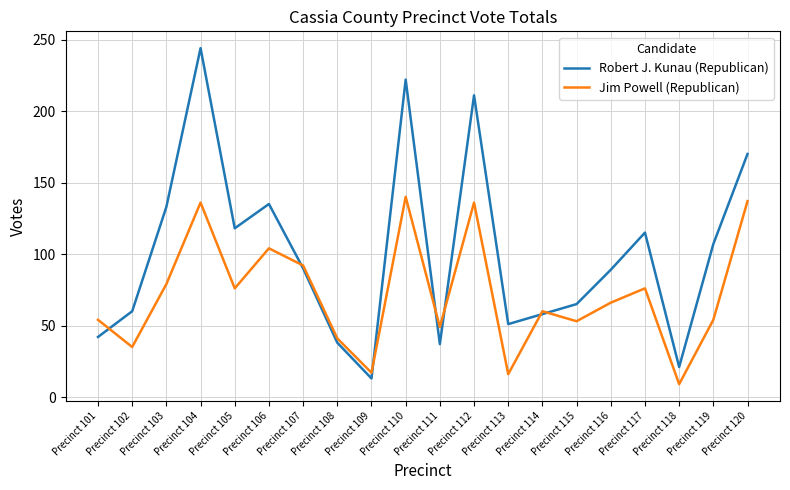

List the series in order of their peak value, lowest first.

Jim Powell (Republican), Robert J. Kunau (Republican)